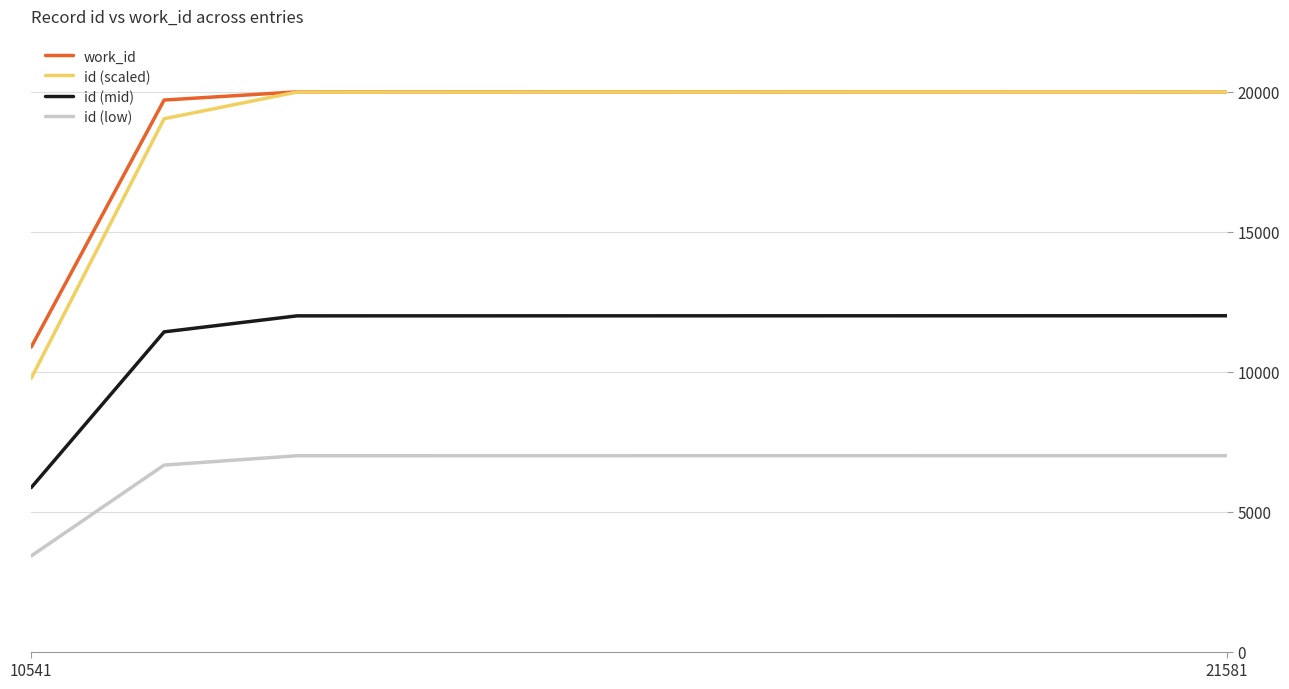

How many lines are shown in the chart?

4